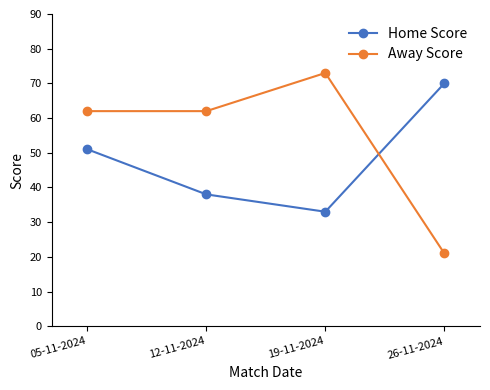

What is the approximate value of Away Score at 12-11-2024, to the nearest 10?

60